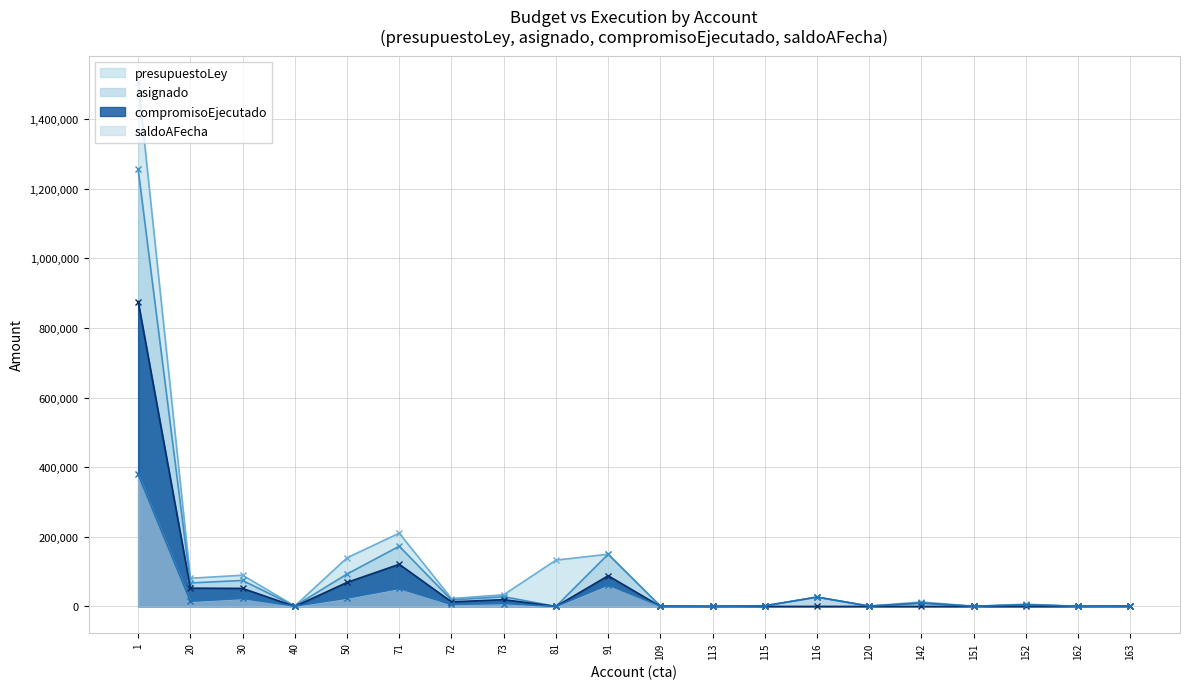

Which label corresponds to the largest value in the chart?

1